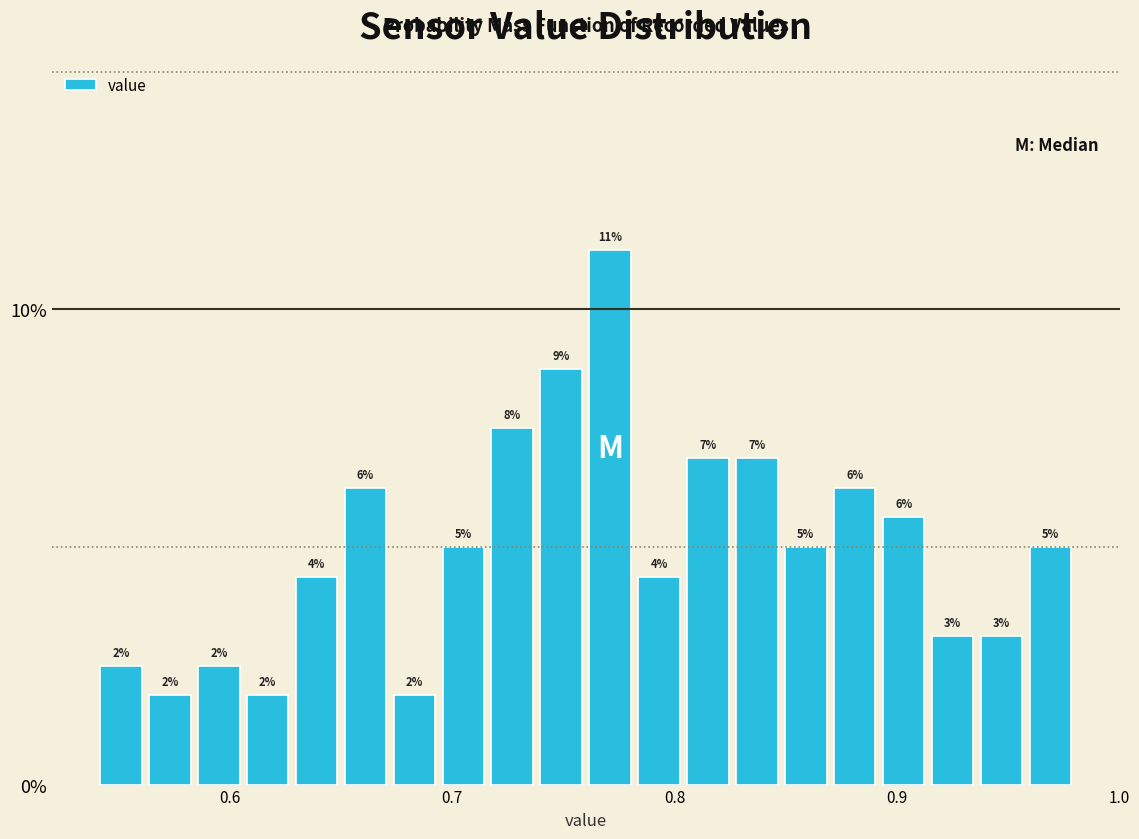

Read against the x-axis, roughly where is the centre of the tallest bar?

0.77